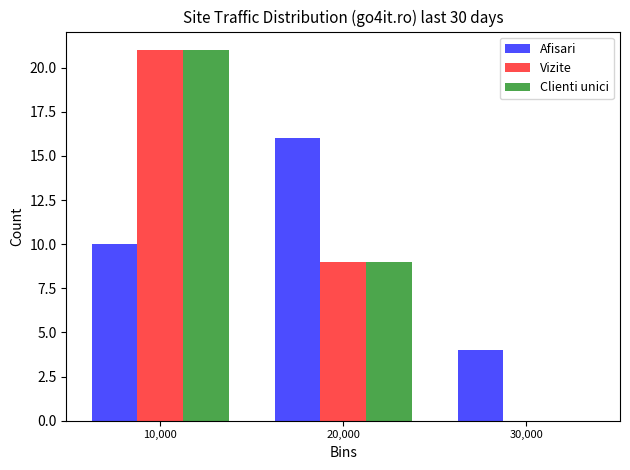

What is the height of the Vizite bar covering 5000 to 15000 on the x-axis? The values are not printed on the chart, so give them approximately, as read against the axis.

21